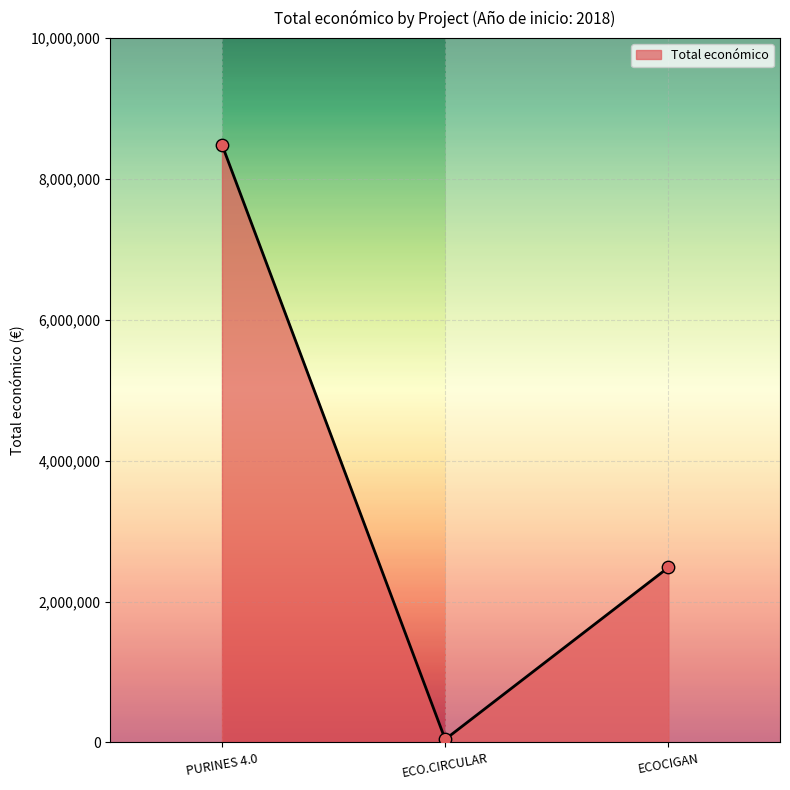

Between ECOCIGAN and ECO.CIRCULAR, which is larger?

ECOCIGAN